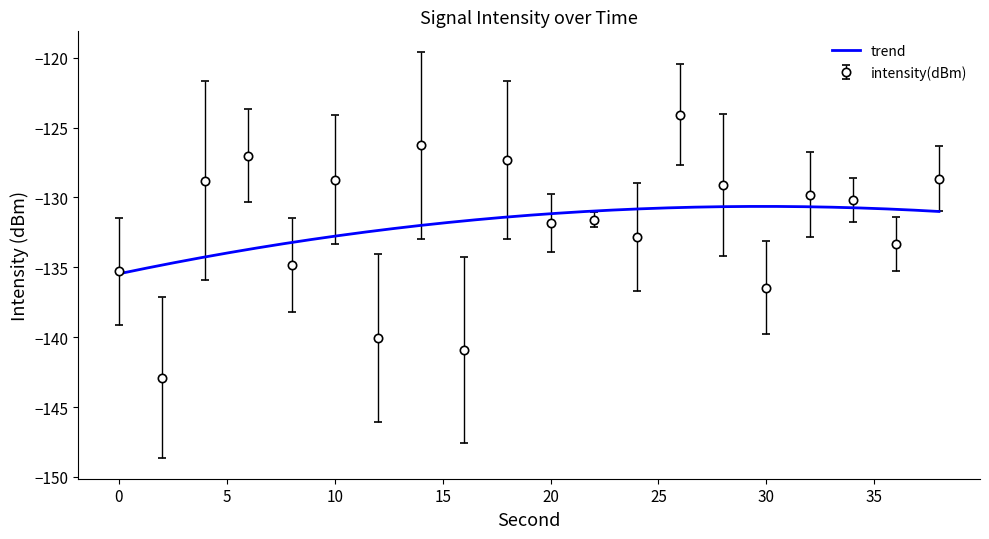

How many lines are shown in the chart?

1